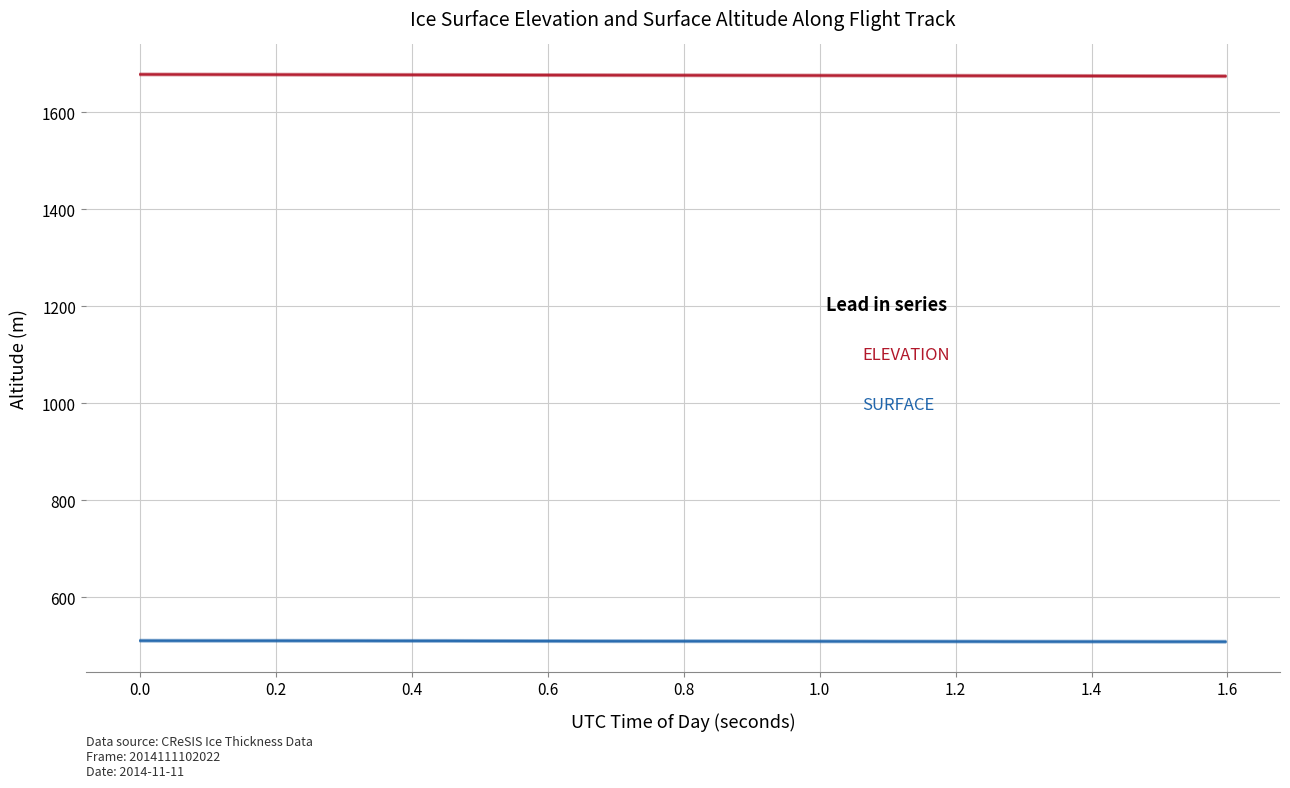

How many values in the SURFACE series are below 509?

10